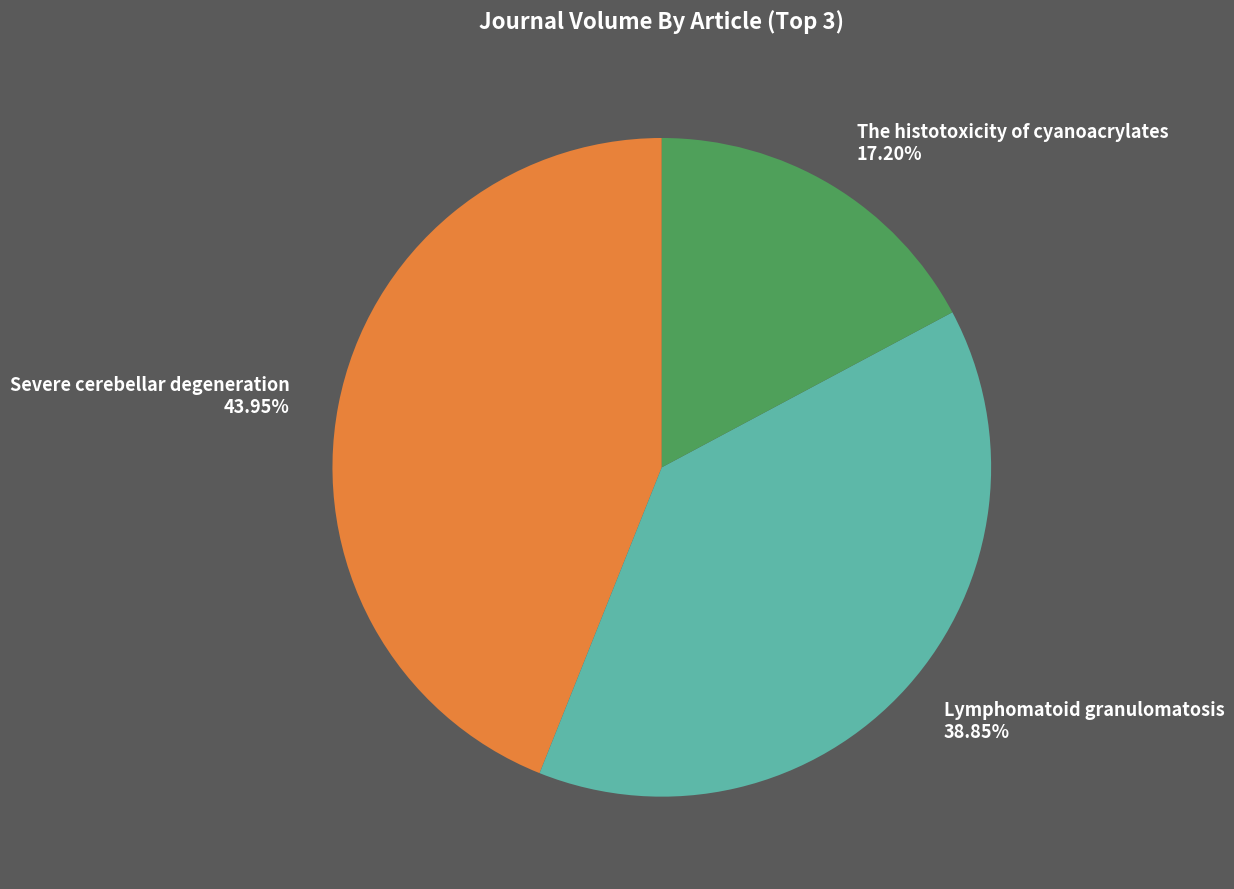

What percentage is the Lymphomatoid granulomatosis slice, to the nearest percent?

39%